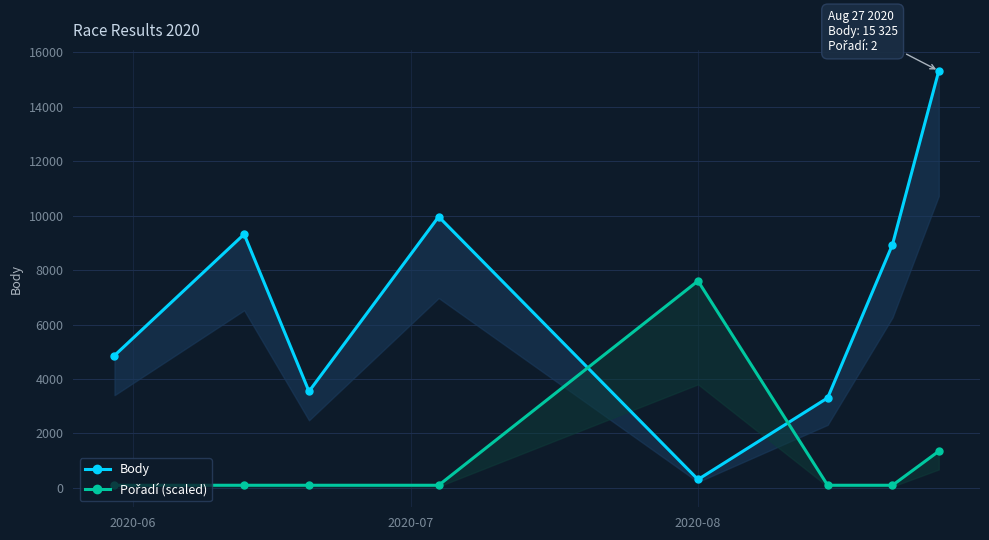

Count the number of data series in this chart.

2